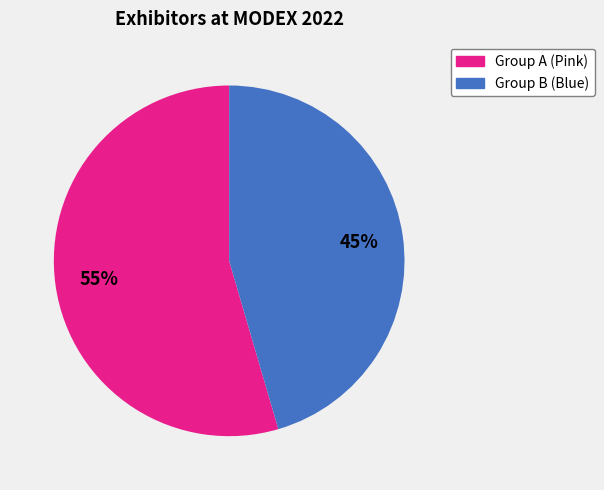

Is there any slice that represents more than half of the pie?

Yes